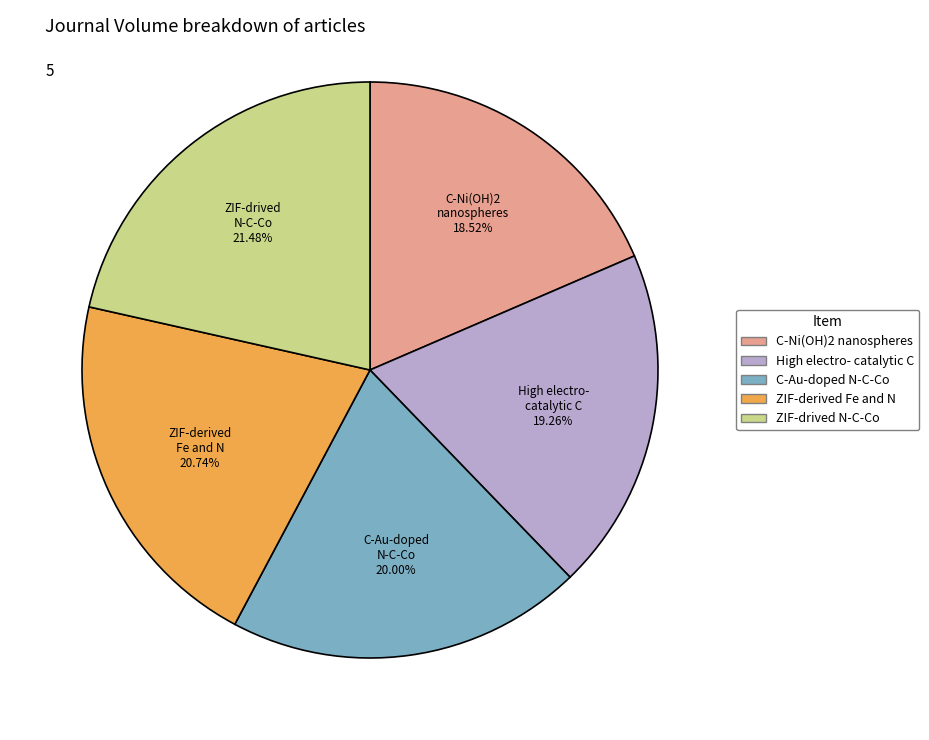

Is there a majority slice in this chart?

No